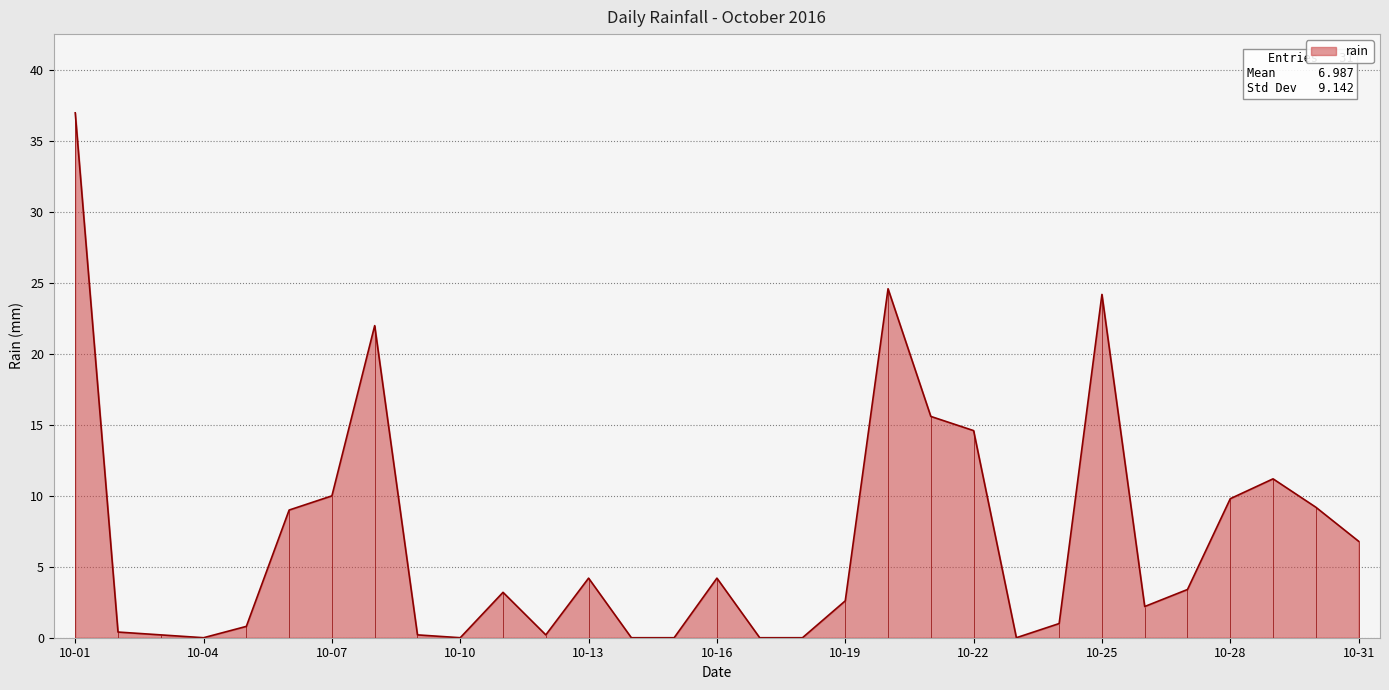

What is the maximum value for rain?

37.0